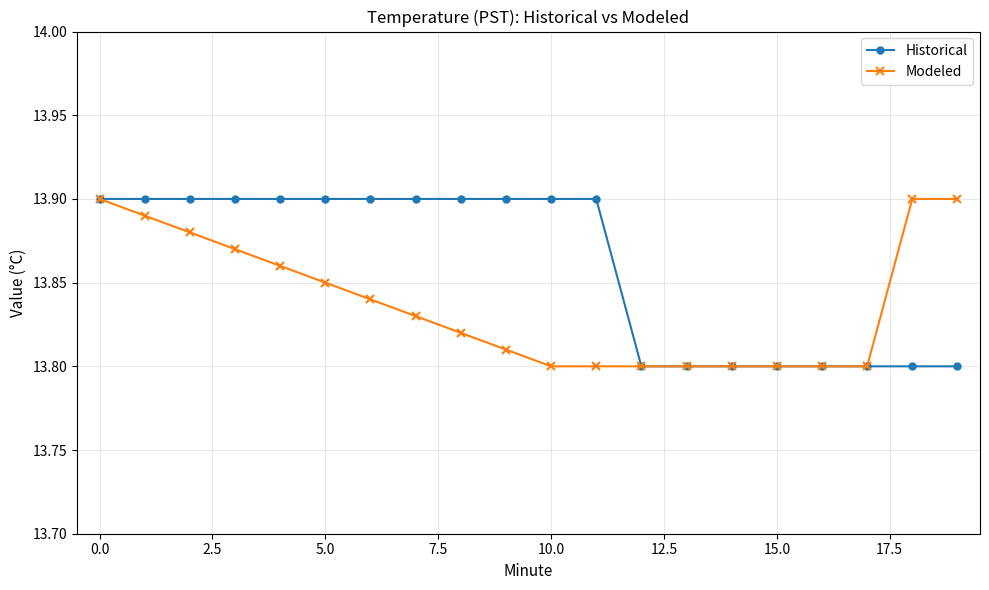

Which series has the largest total across all categories?

Historical